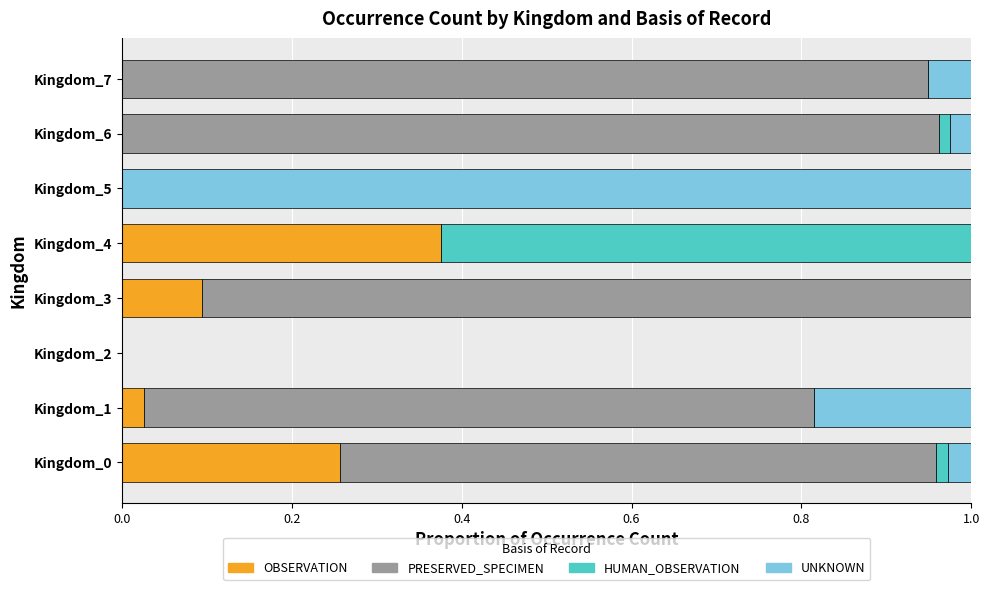

Is it true that OBSERVATION equals 0.6 at Kingdom_4?

False